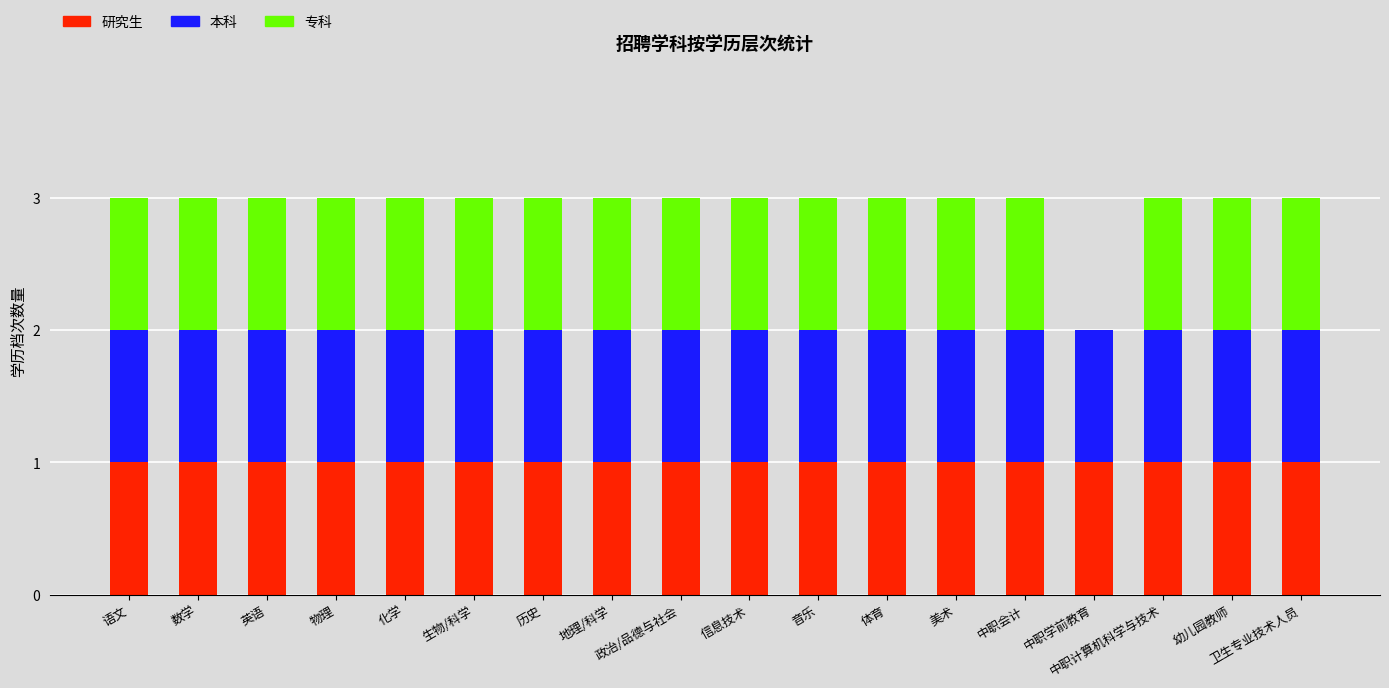

What is the sum of all 研究生 values?

18